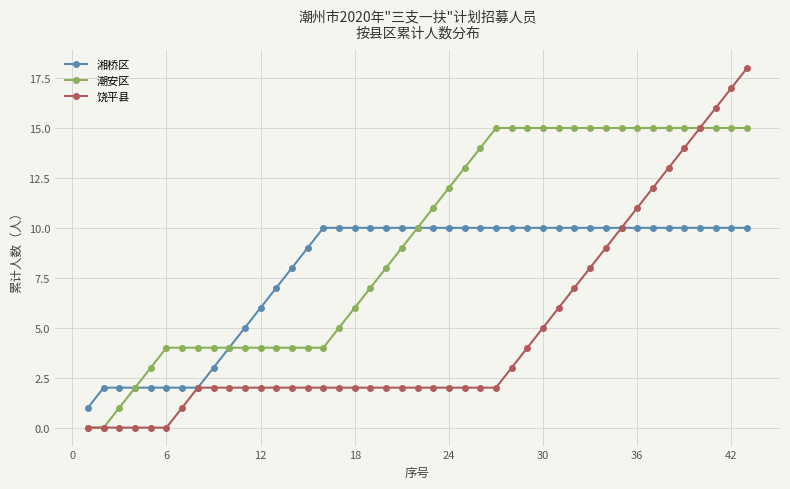

List the series in order of their overall mean, highest first.

潮安区, 湘桥区, 饶平县